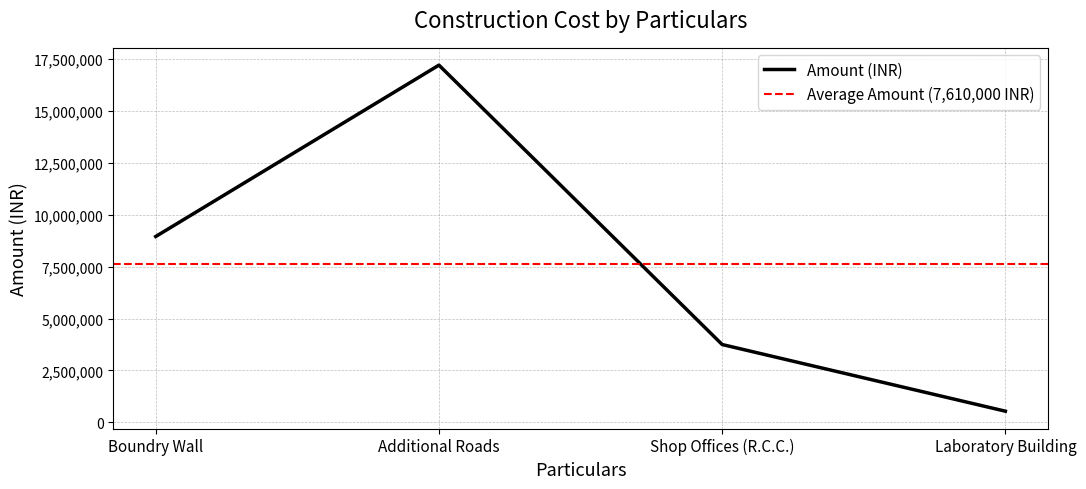

What is the maximum value shown in the chart?

17200000